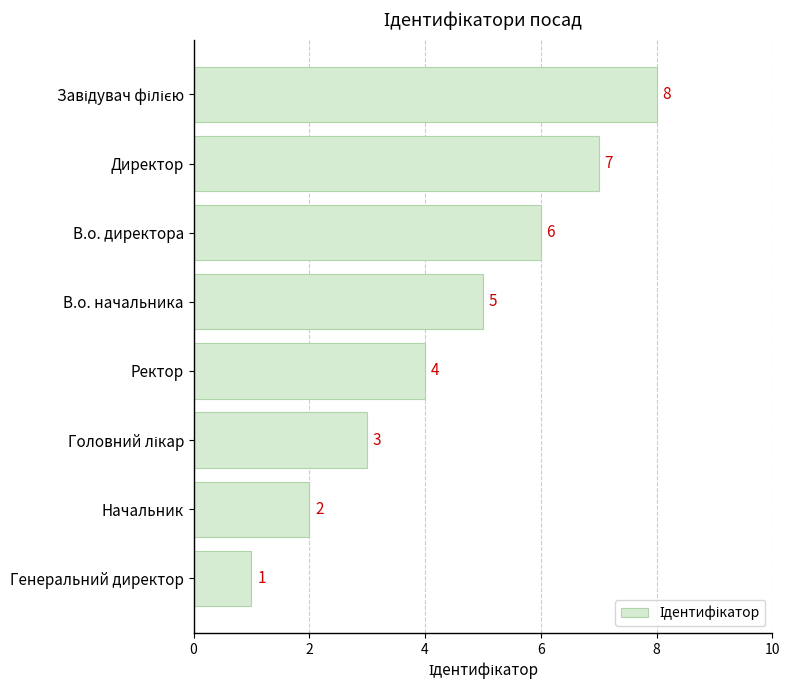

What is the change in value from Начальник to Директор?

+5